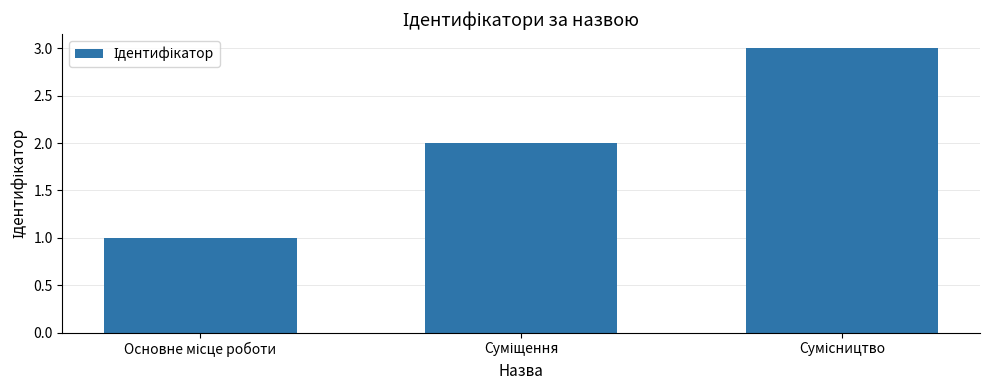

What is the difference between the maximum and minimum values?

2